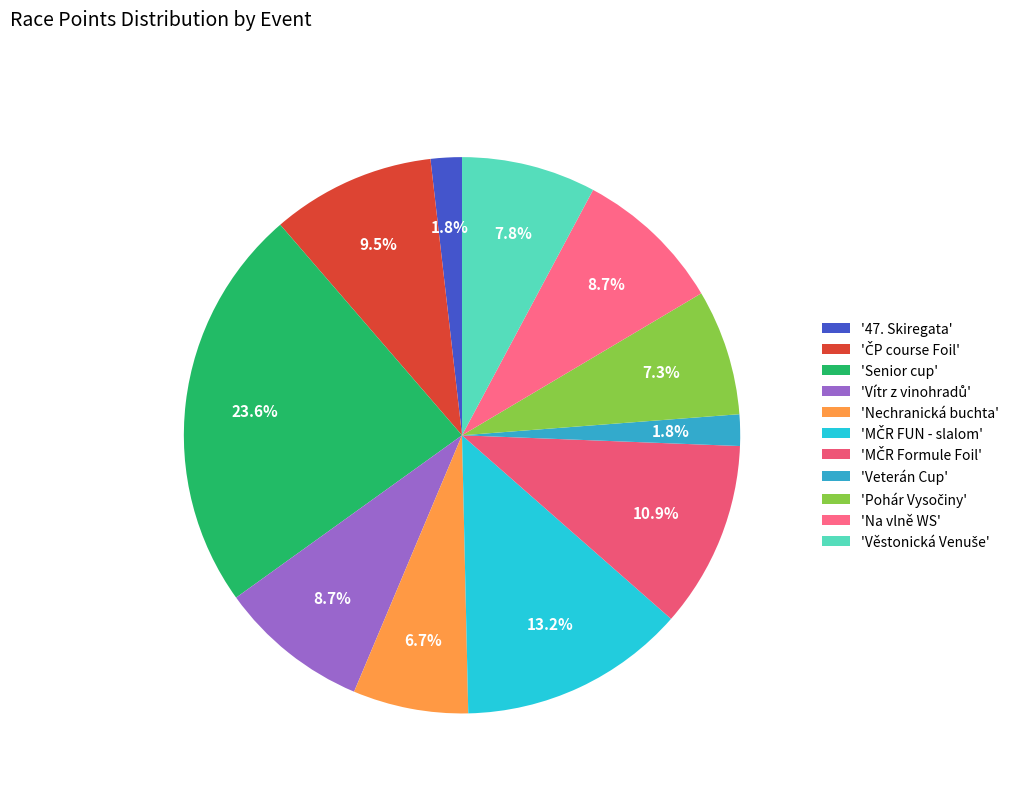

How many segments does this pie chart have?

11